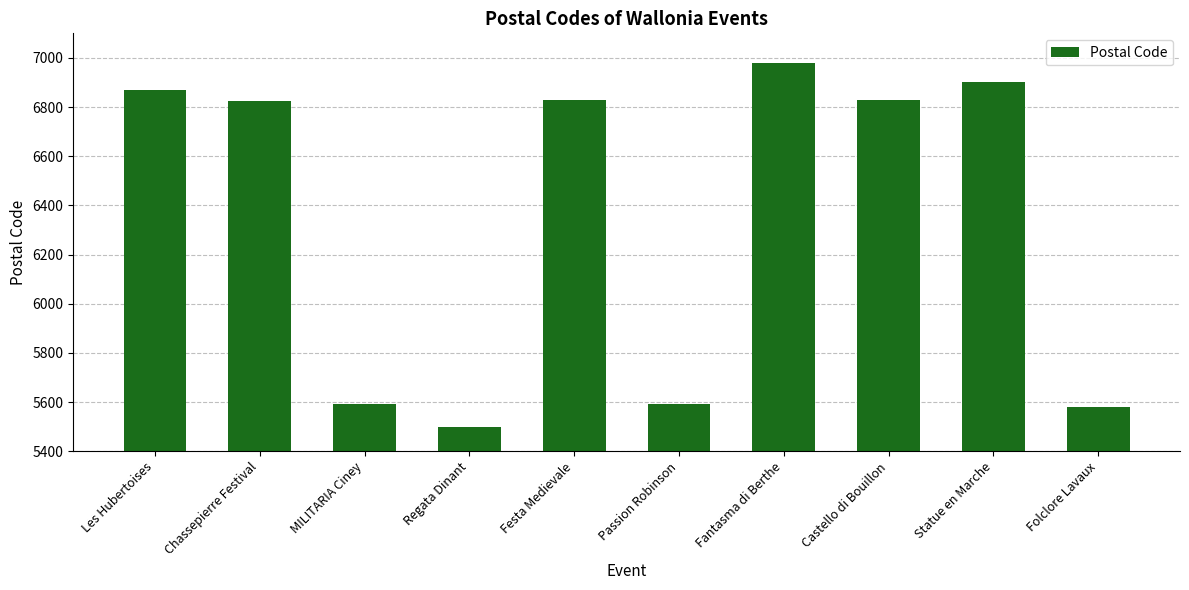

What is the label of the 3rd bar from the left?

MILITARIA Ciney